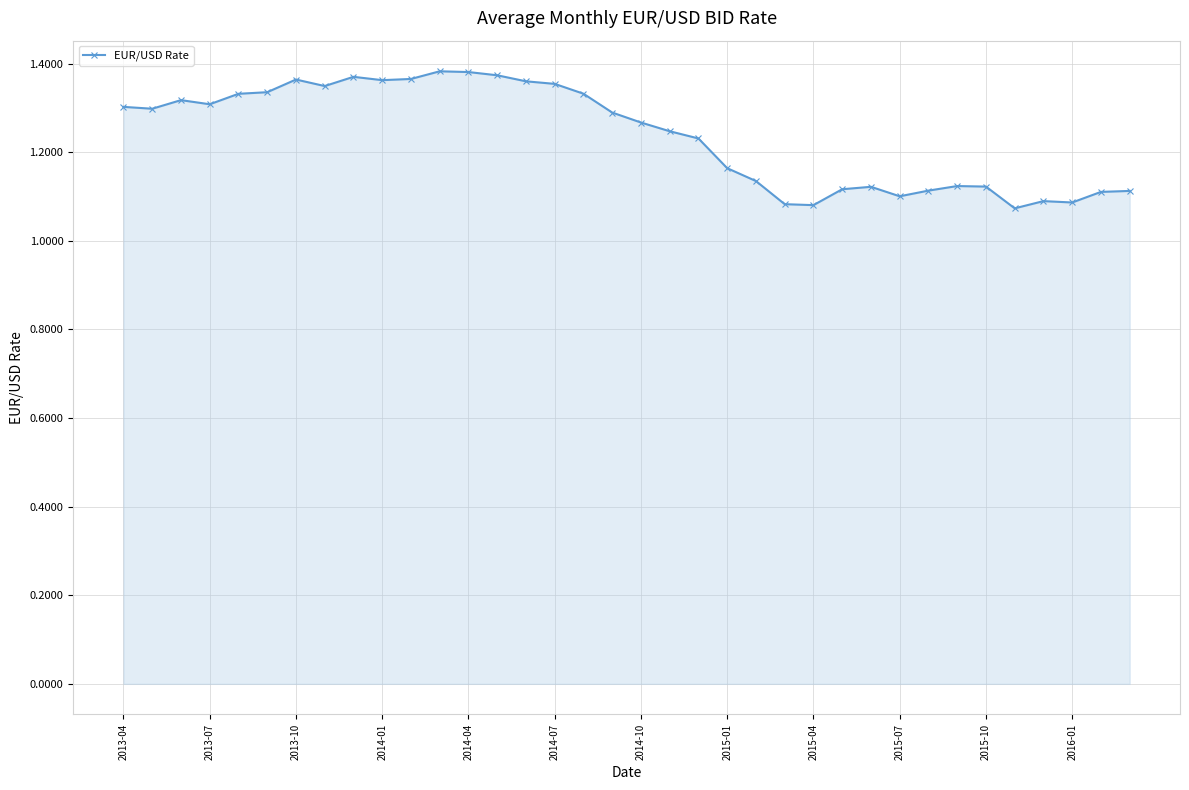

True or false: the data has more than 2 interior local peaks.

True